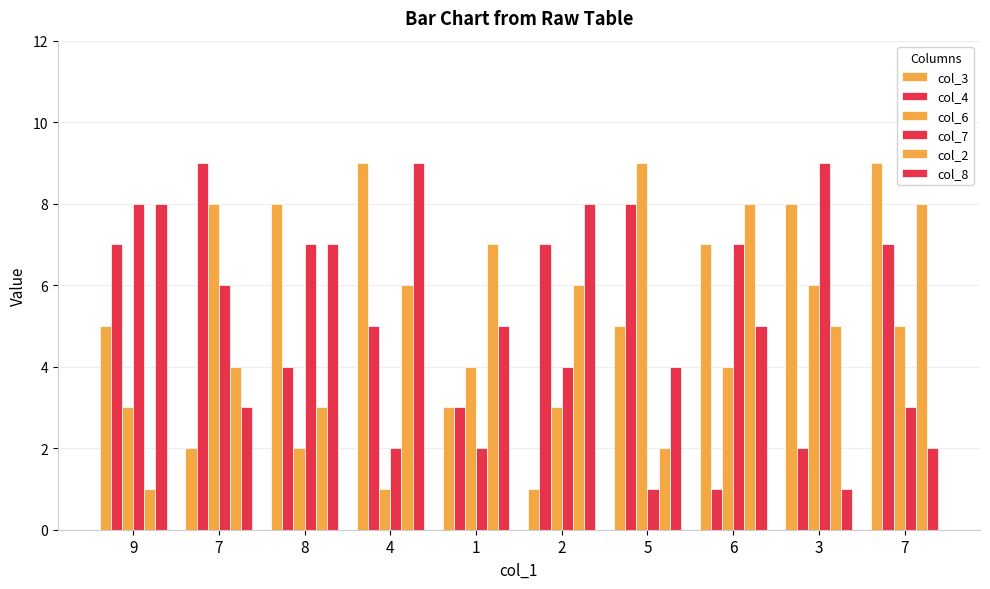

What is the difference between the highest and lowest values at 1?

5